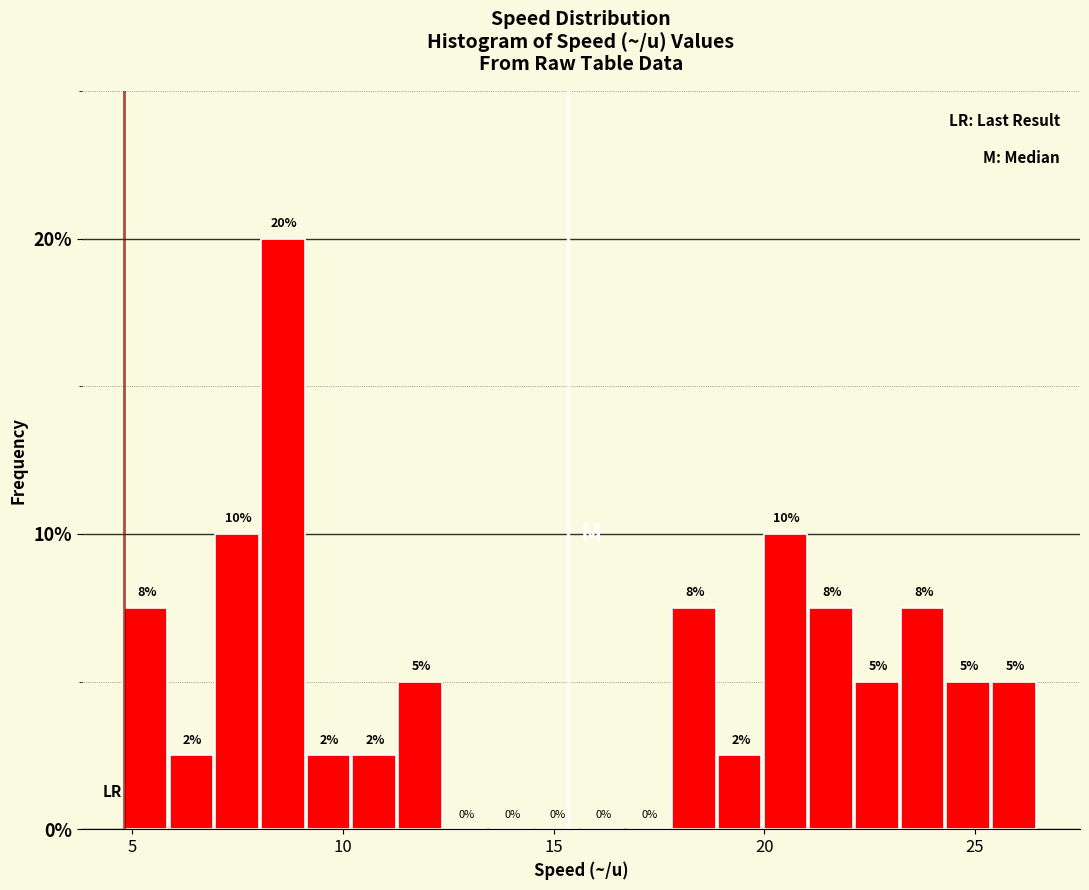

Read against the x-axis, roughly where is the centre of the tallest bar?

8.5